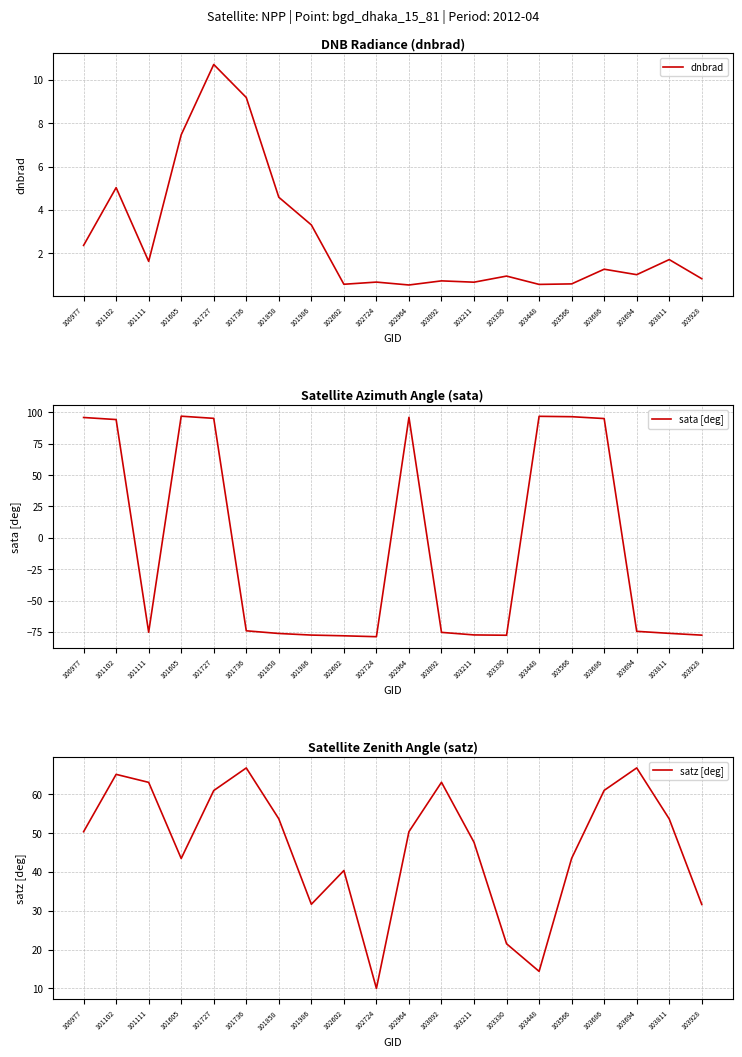

Where do sata [deg] and satz [deg] first cross each other?

101102 and 101111